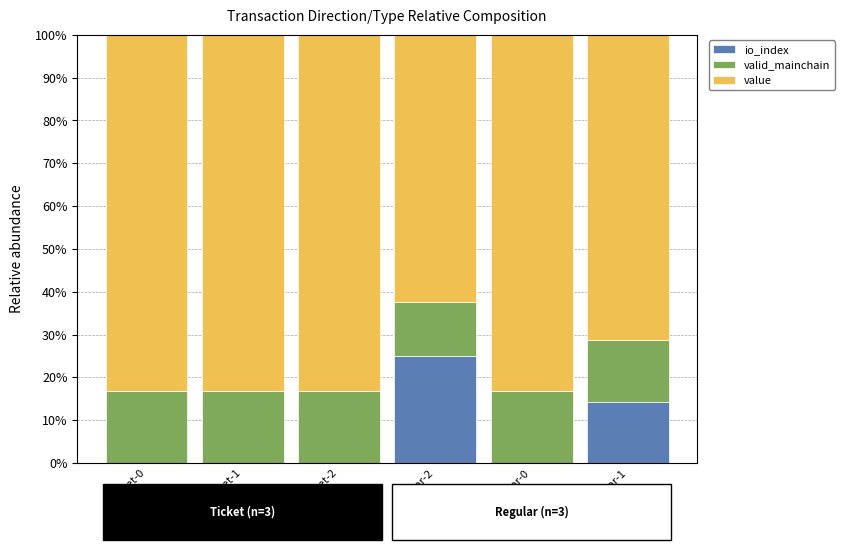

Is it true that io_index equals 11.1 at Regular-0?

False